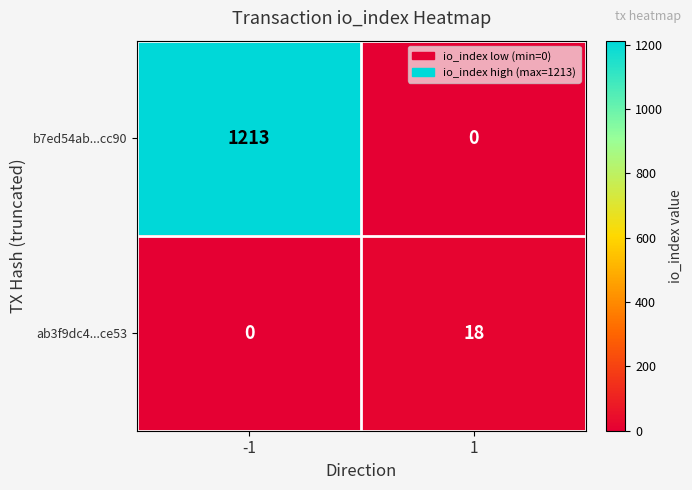

True or false: b7ed54ab...cc90 has a value of 0 at 1.

True